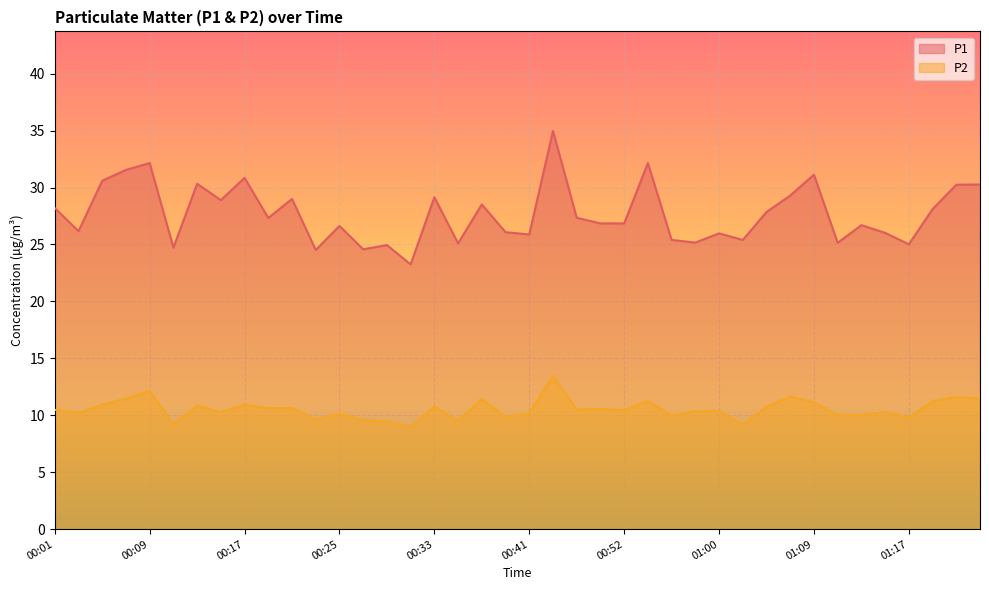

How many data points in P2 are above 10?

29